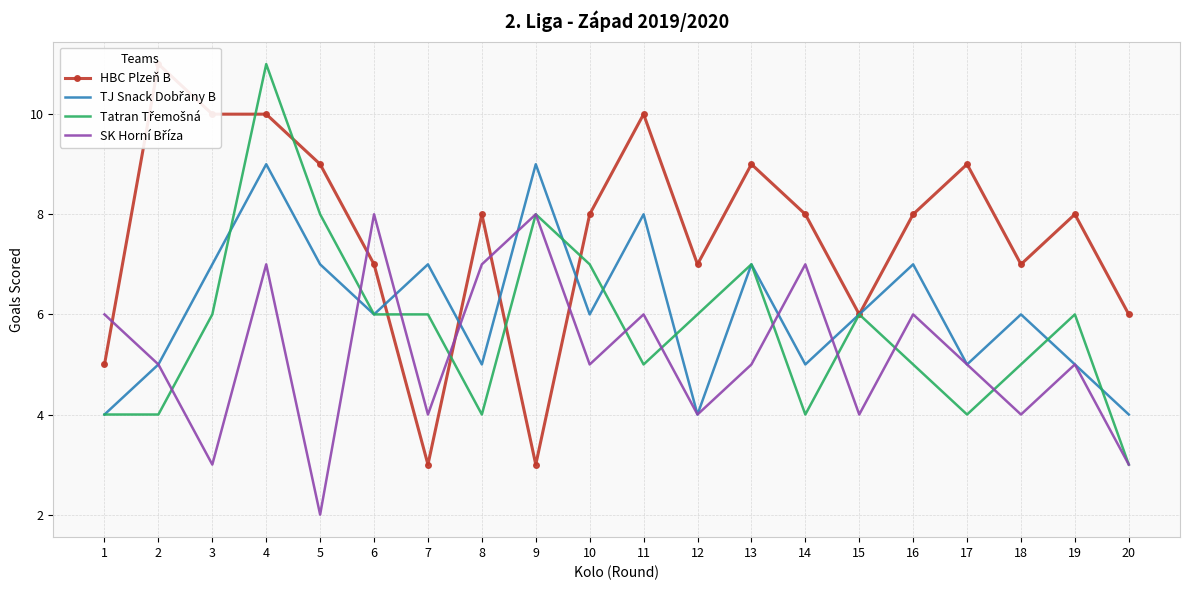

What is the difference between the second highest and minimum values in the Tatran Třemošná series?

5